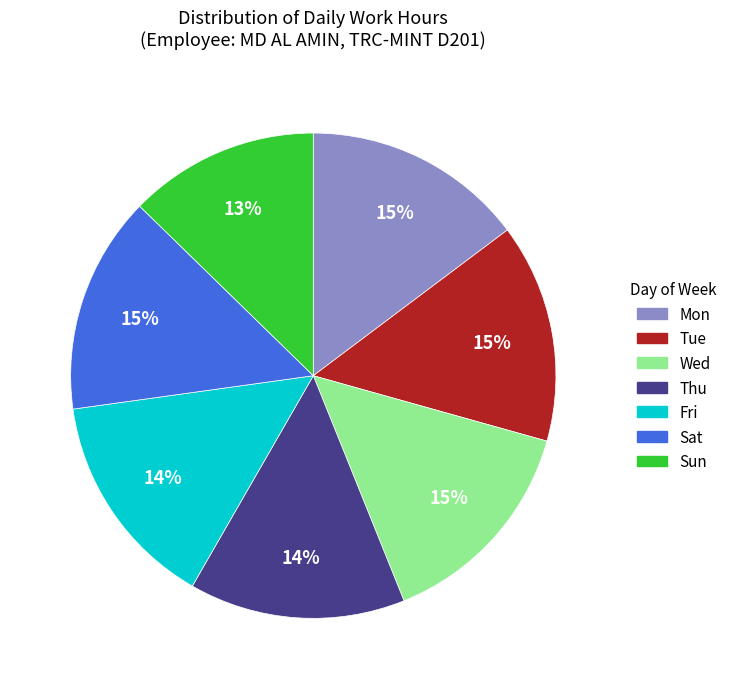

Does Sun represent more than half of the total?

No